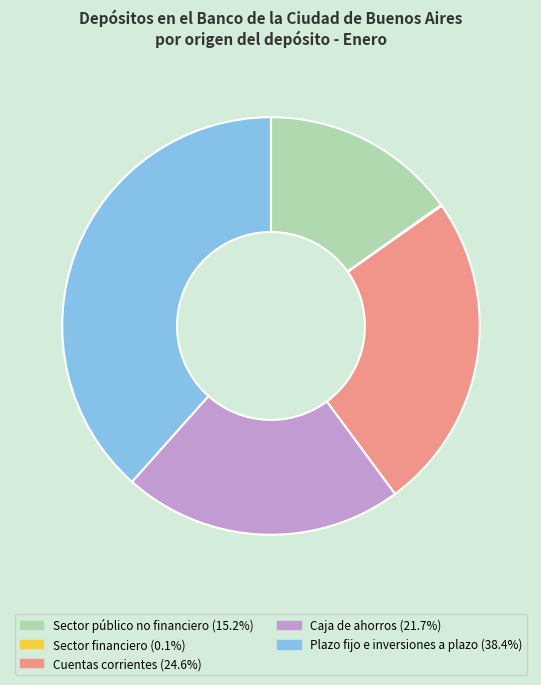

Approximately how many times larger is the value at Plazo fijo e inversiones a plazo compared to Cuentas corrientes?

1.6